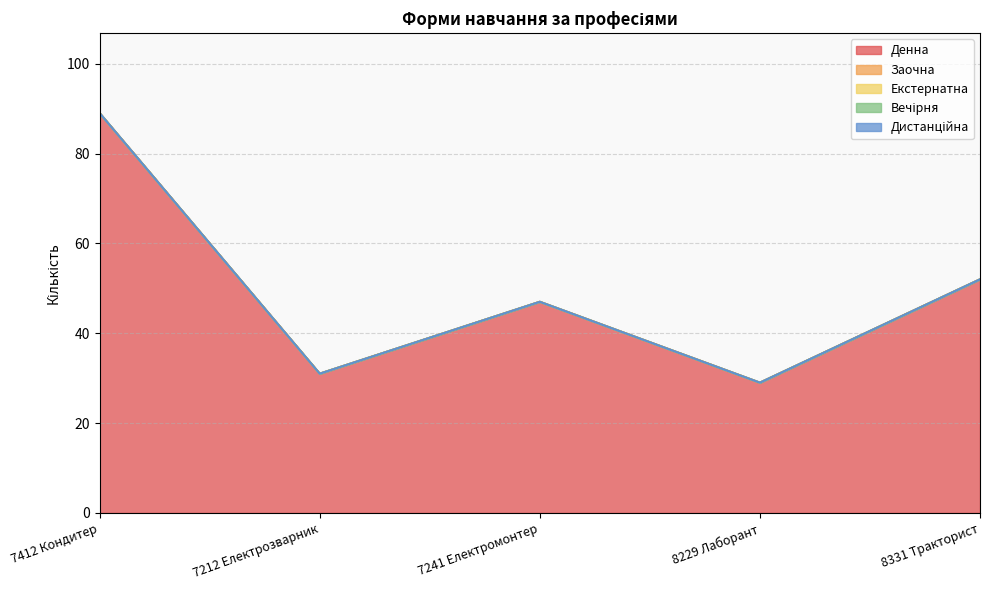

Which series changed the most between 7412 Кондитер and 8331 Тракторист?

Денна